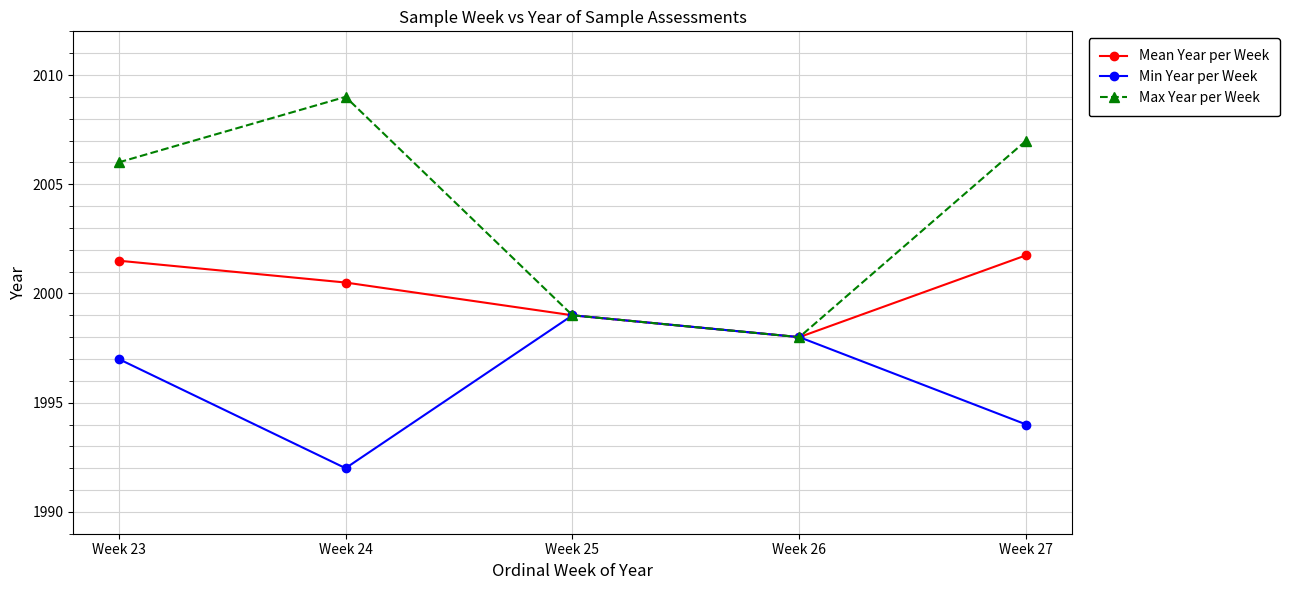

What is the maximum value for Min Year per Week?

1999.0